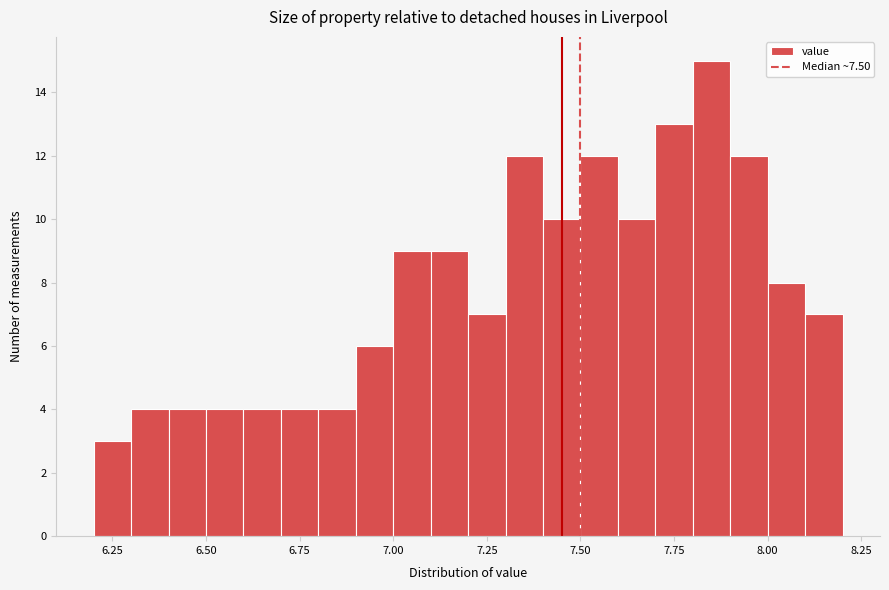

Read against the x-axis, roughly where is the centre of the tallest bar?

7.85